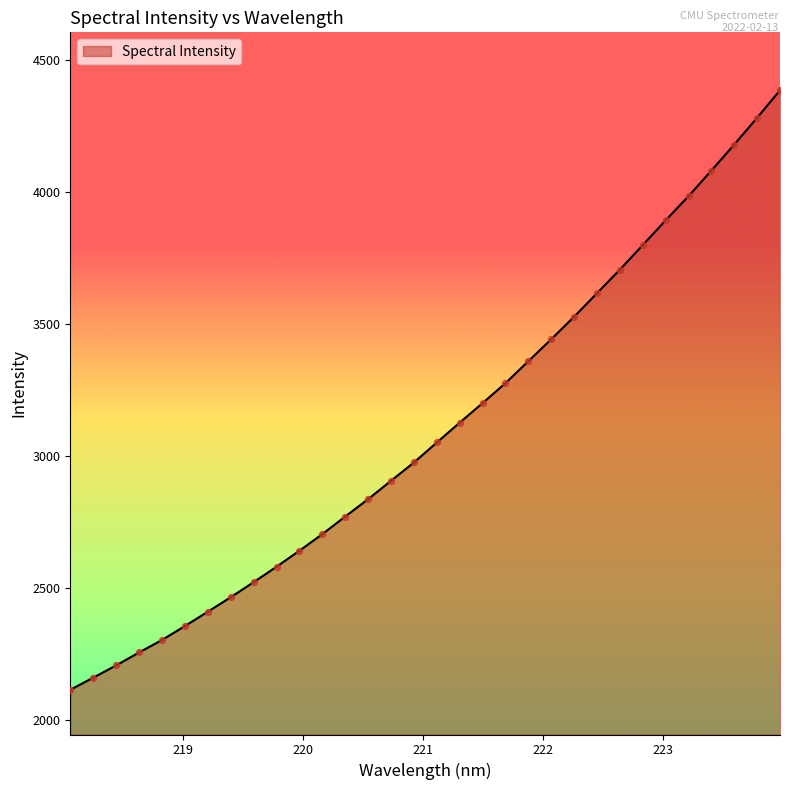

What is the smallest value displayed?

2115.7